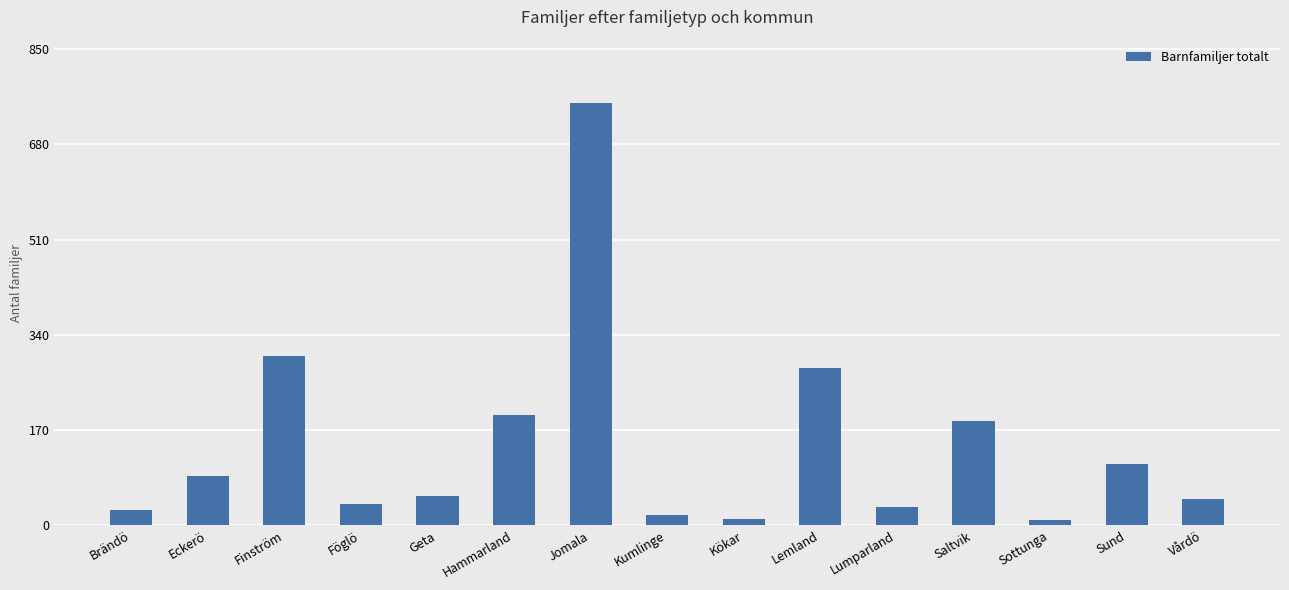

What is the sum of the values at Lemland and Eckerö?

370